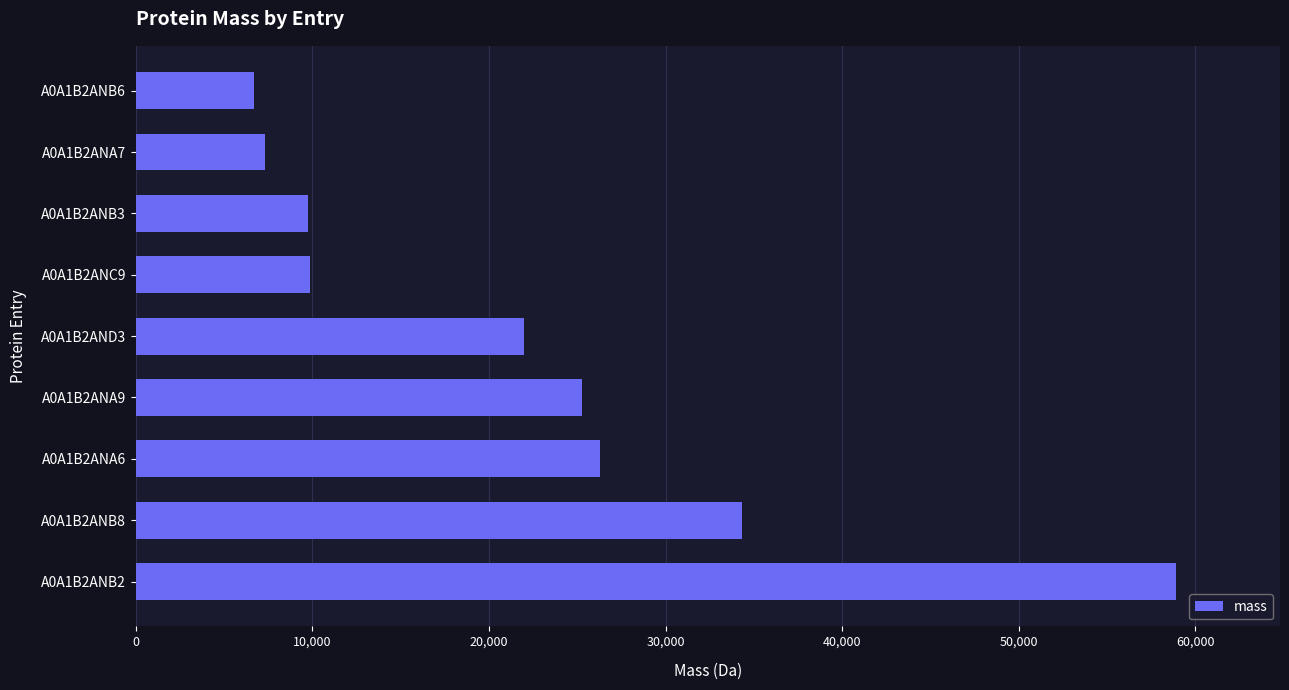

How many distinct data groups are displayed?

1